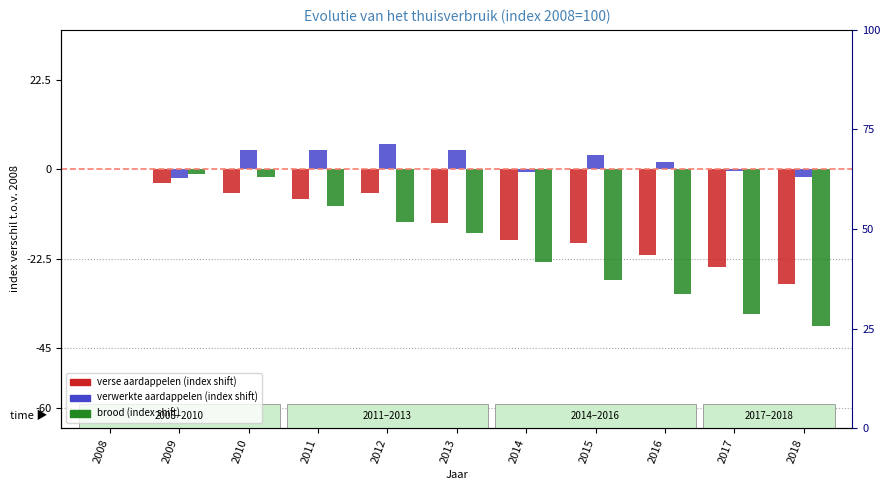

What is the minimum value shown in the chart?

-39.3